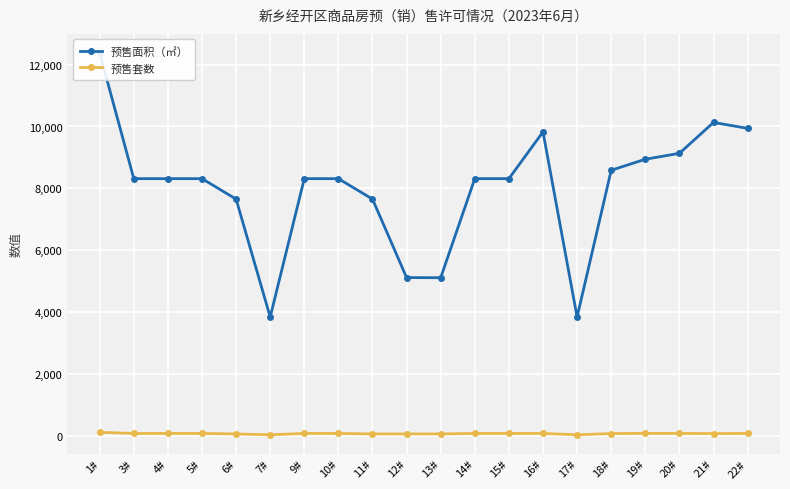

What position from the left is 12#?

10